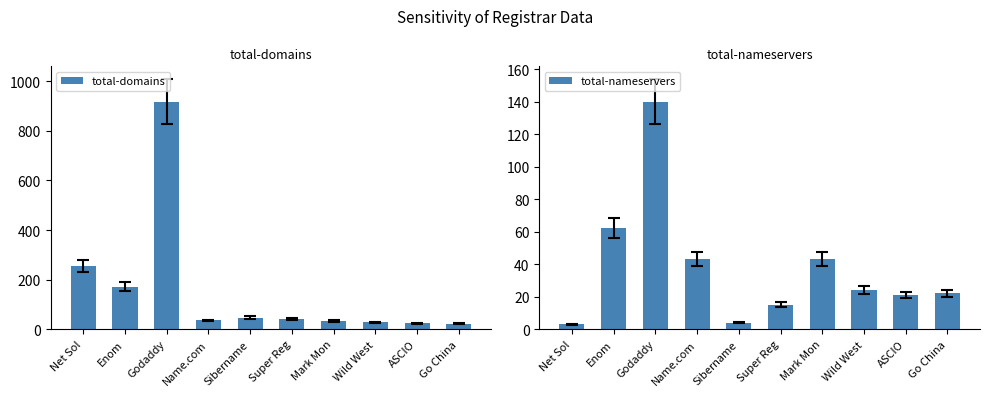

How many groups of bars are there?

10